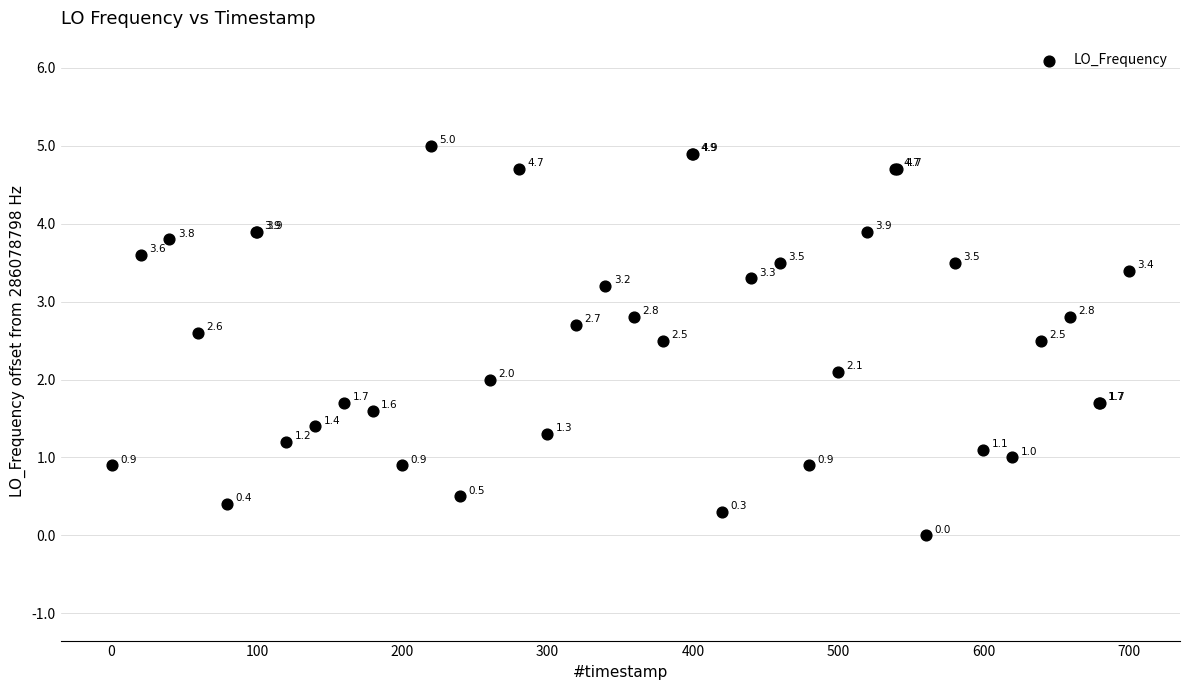

What Y value in the scatter plot is closest to 2?

2.0